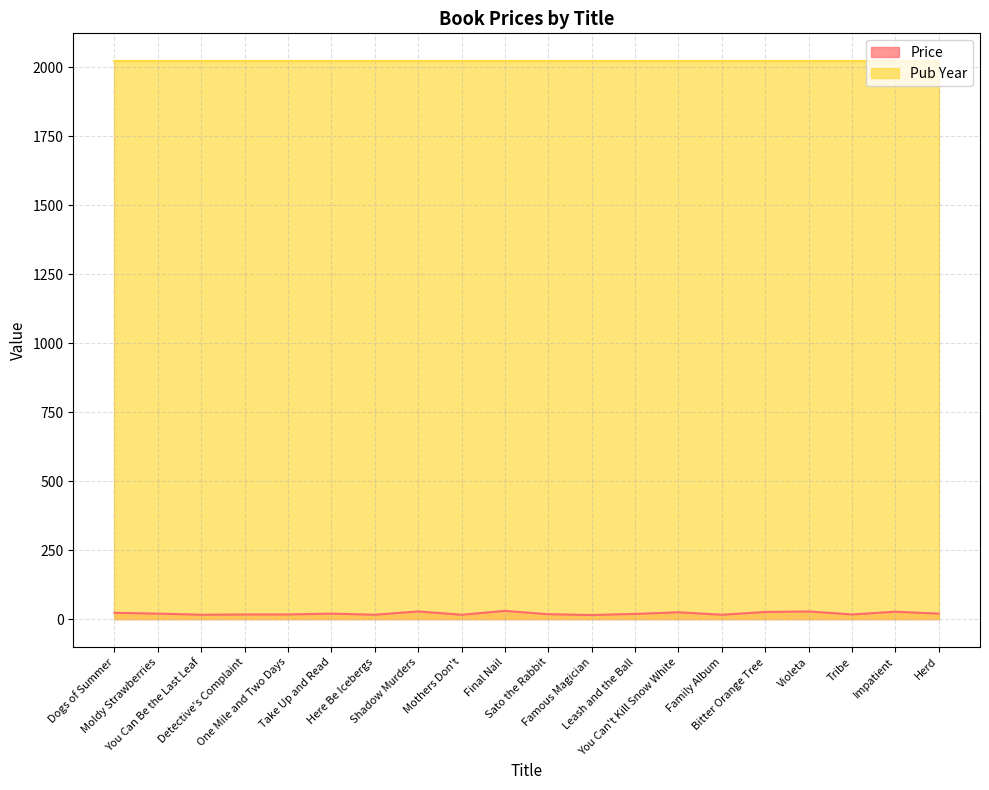

What is the change in value from Final Nail to Sato the Rabbit?

-12.0